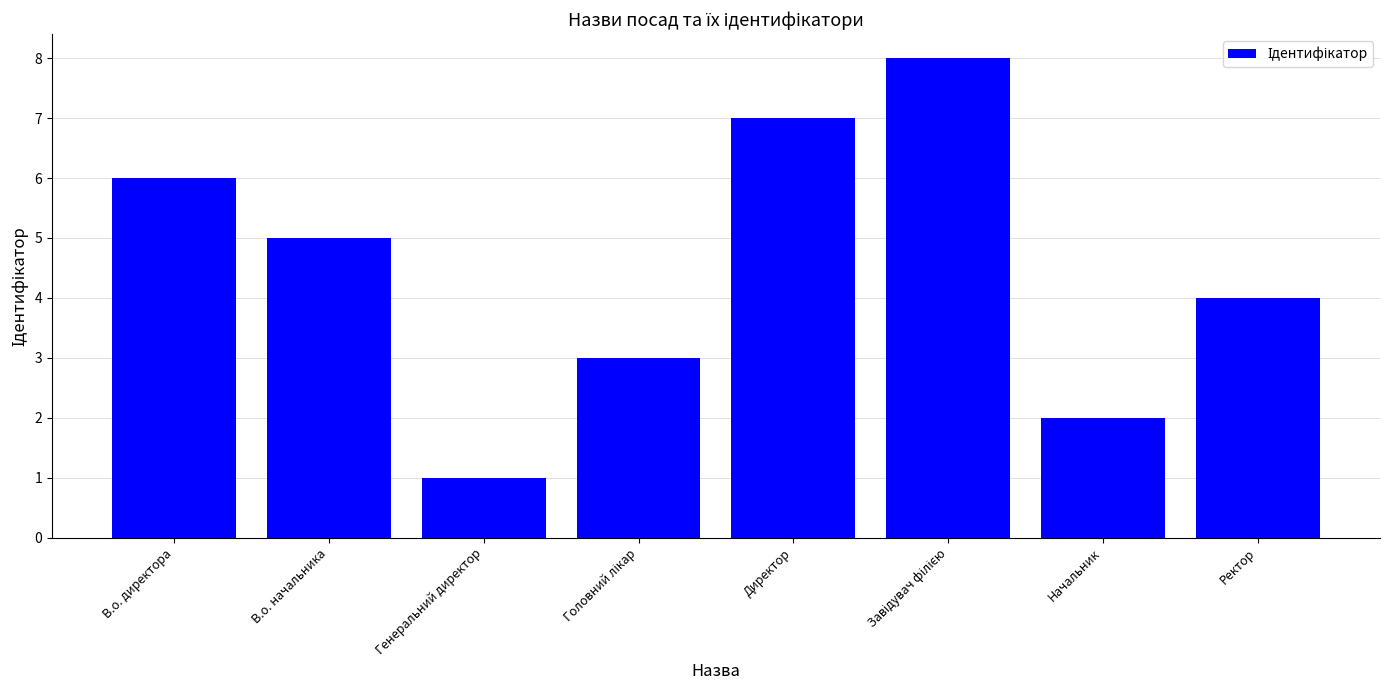

Does the chart contain stacked bars?

No